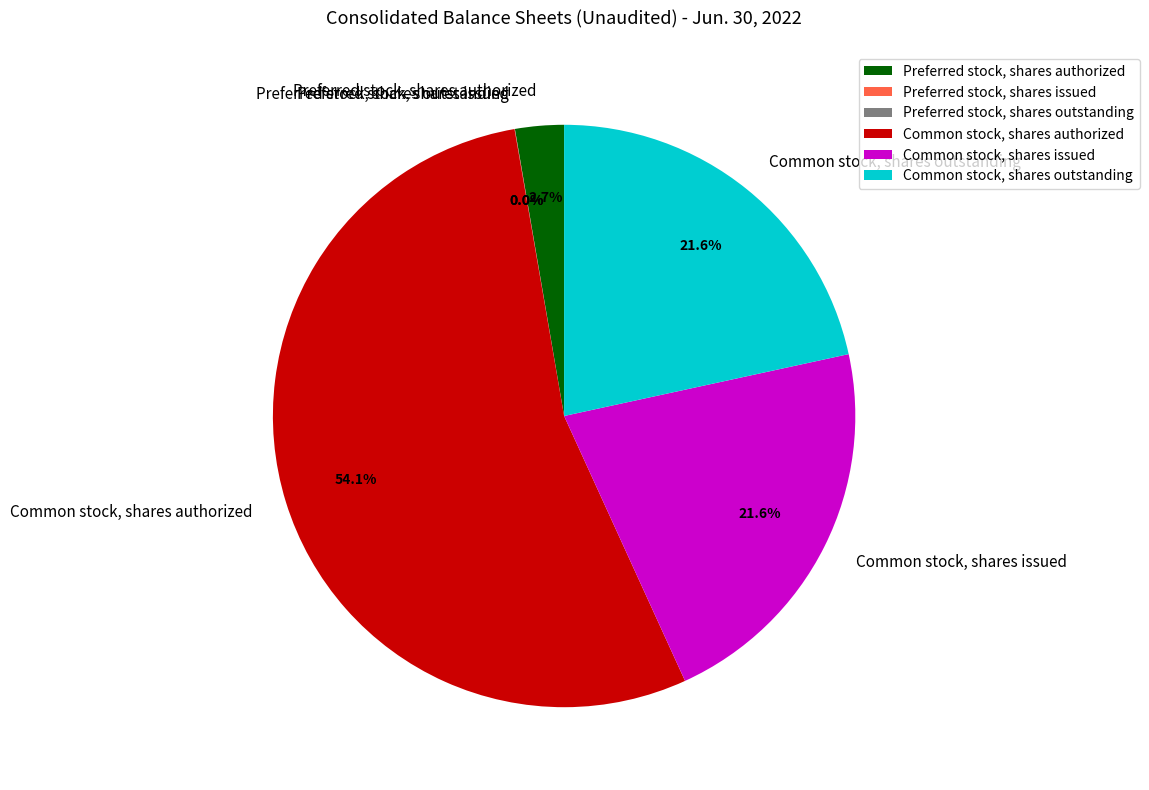

Which category has the biggest portion of the pie?

Common stock, shares authorized